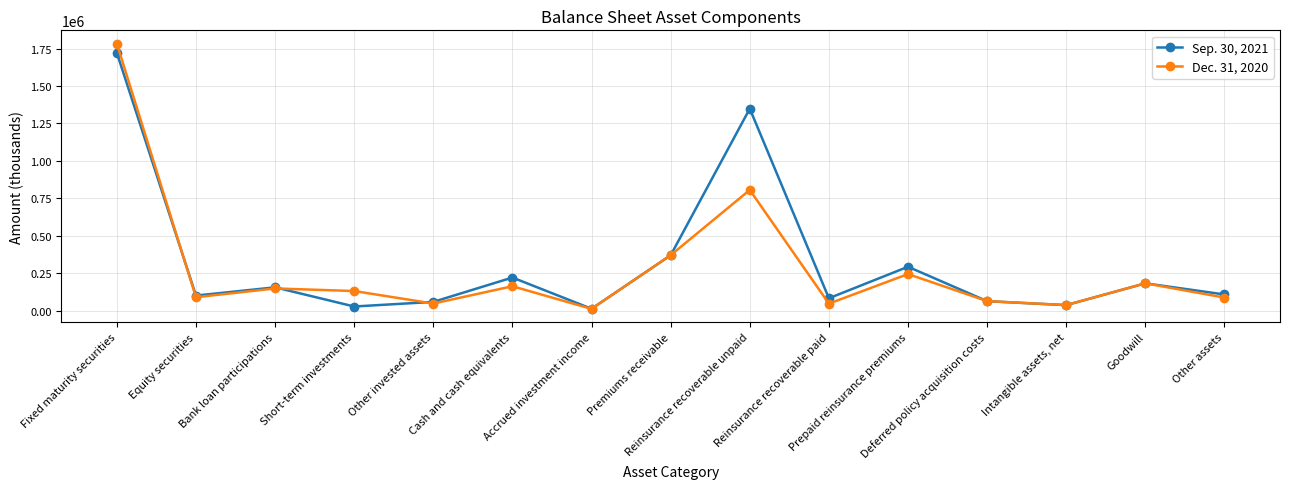

List the series in order of their overall mean, lowest first.

Dec. 31, 2020, Sep. 30, 2021